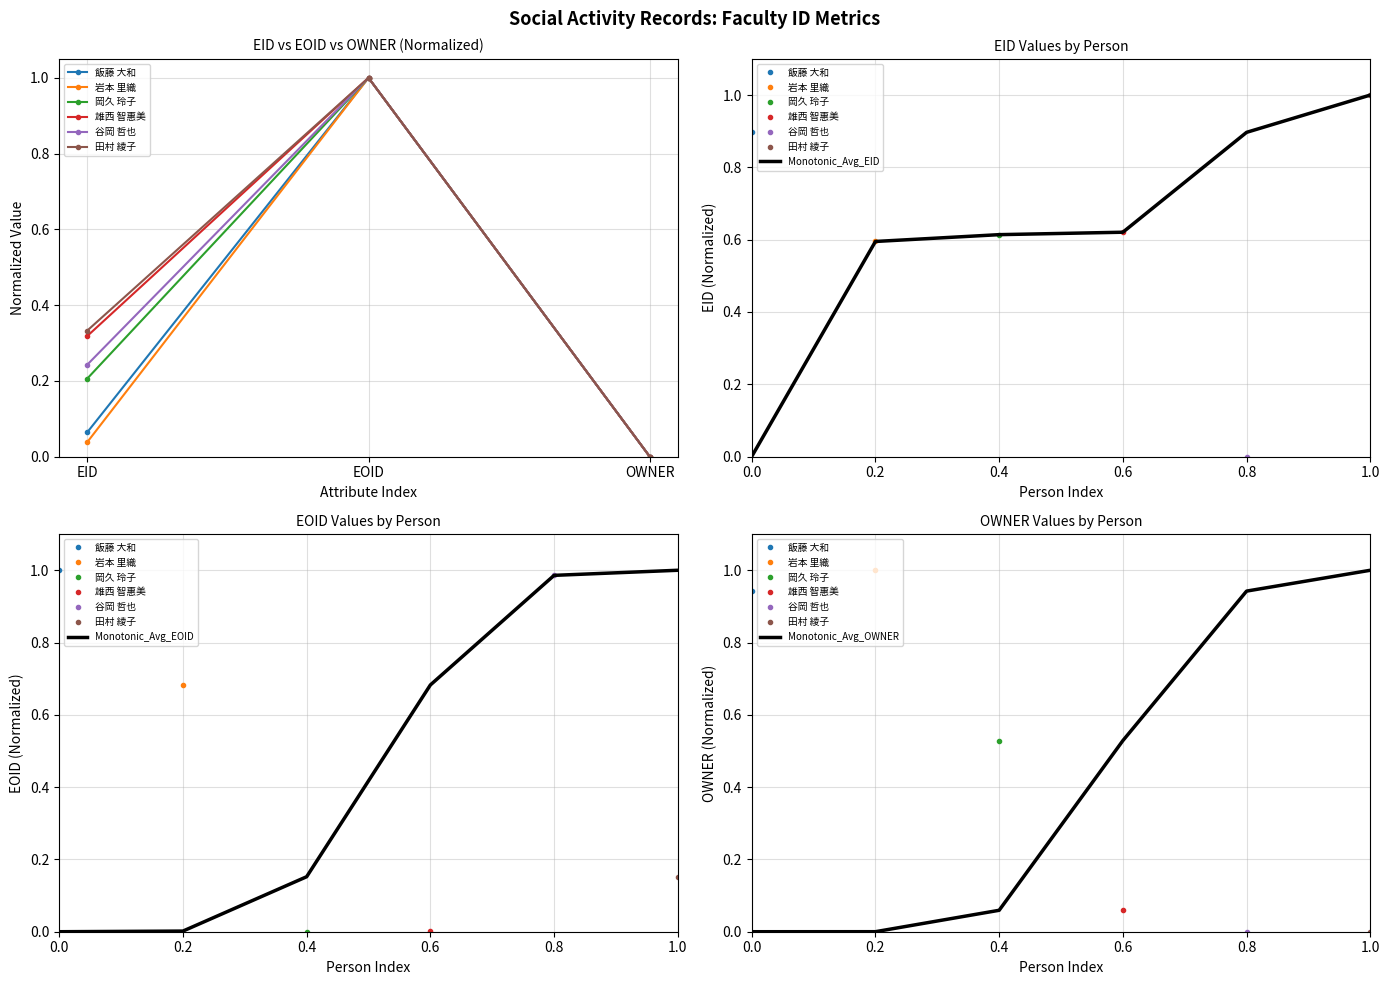

Rank the categories by 谷岡 哲也 value from lowest to highest.

OWNER, EID, EOID